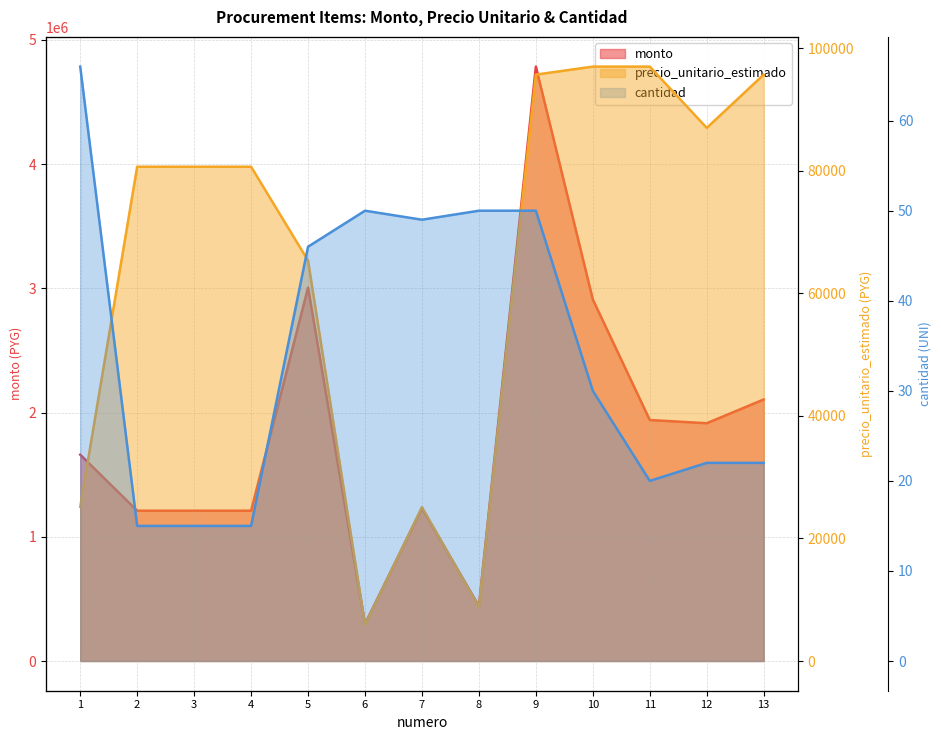

Which category has the lowest value in the cantidad series?

2